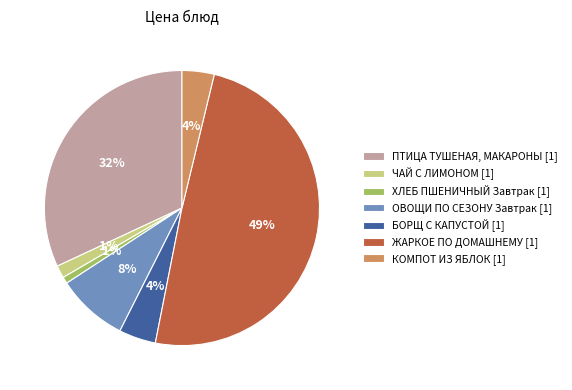

Do ЧАЙ С ЛИМОНОМ [1] and КОМПОТ ИЗ ЯБЛОК [1] together represent more than half of the pie?

No